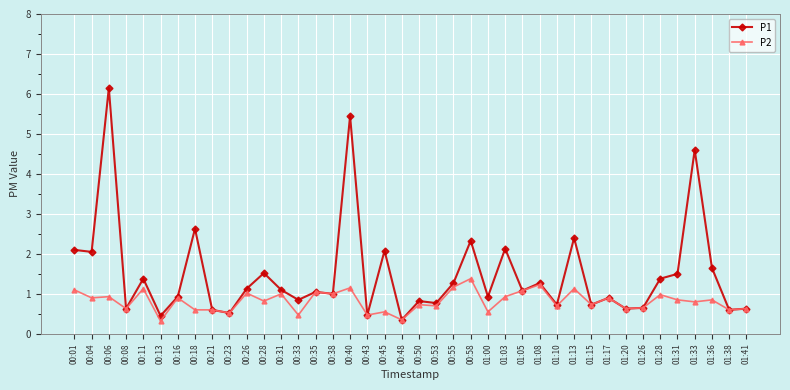

True or false: P1 has a value of 2.1 at 00:28.

False